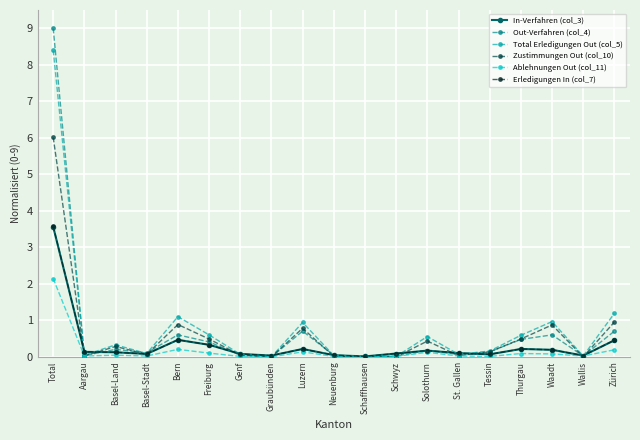

What value does the Erledigungen In (col_7) series have at Schwyz?

0.1